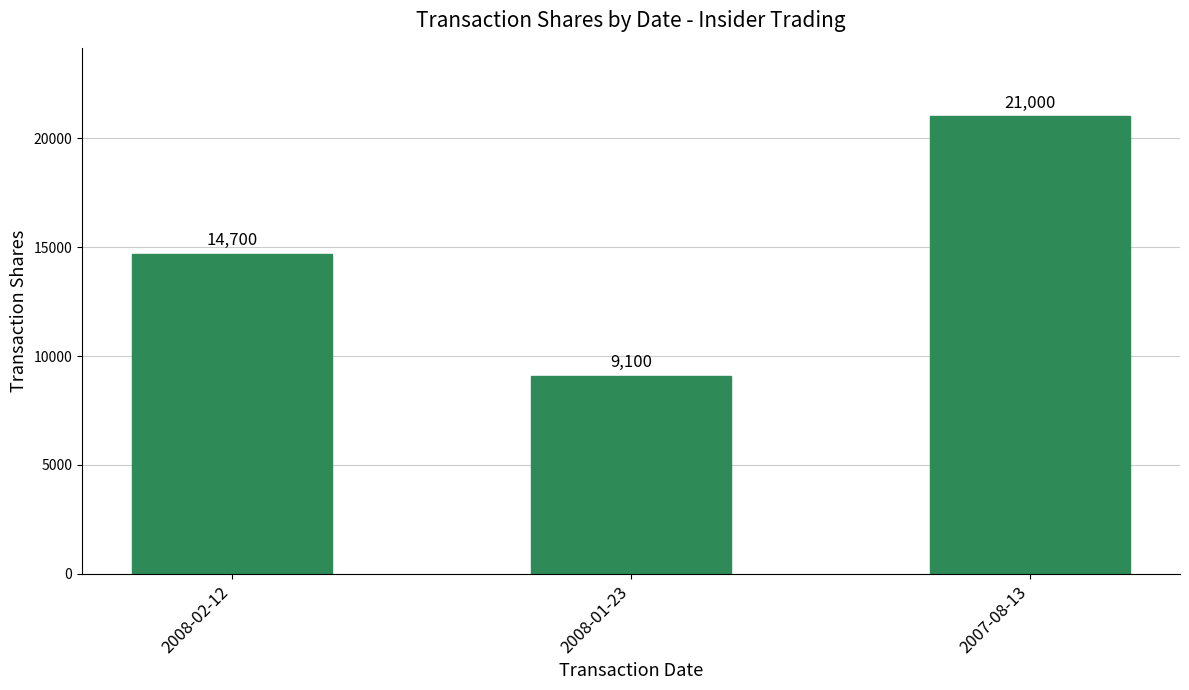

What position from the right is 2007-08-13?

1